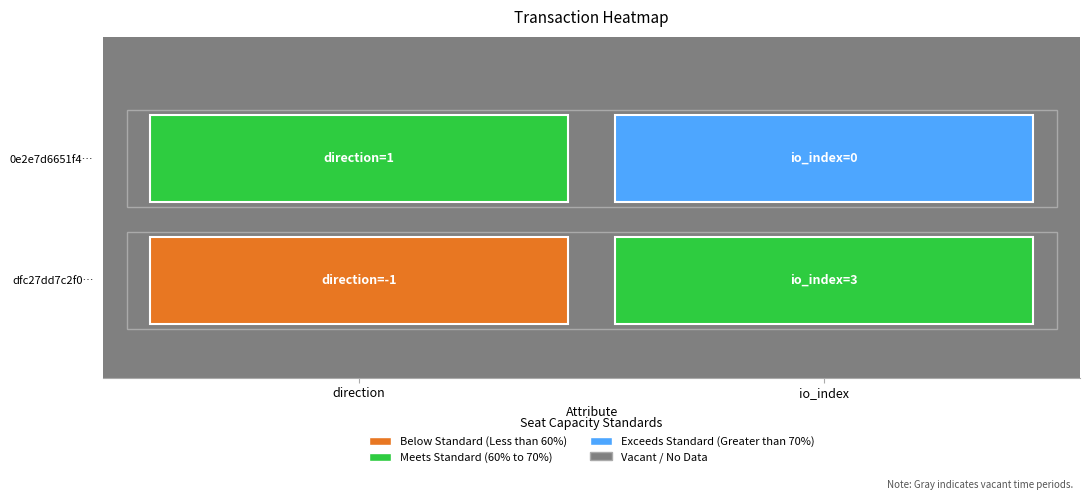

List the series in order of their peak value, lowest first.

0e2e7d6651f4b6db5872bc35d25ea6992795eb7, dfc27dd7c2f0ea4f7ee5df817a7fbbc99250edc